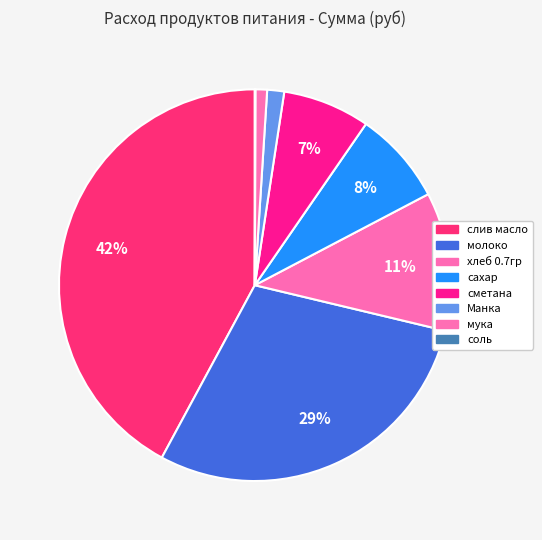

Count the number of slices in the pie.

8